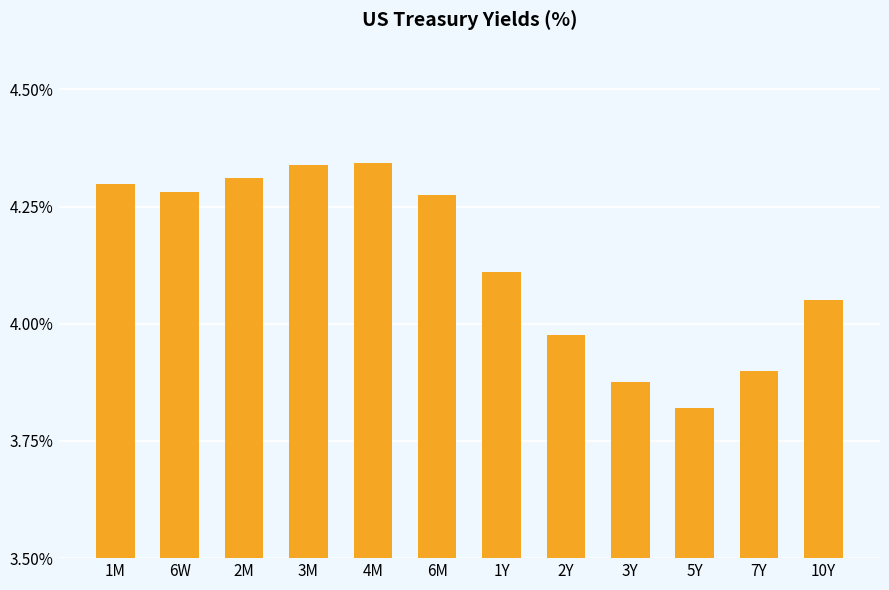

What is the label of the 6th bar from the left?

6M